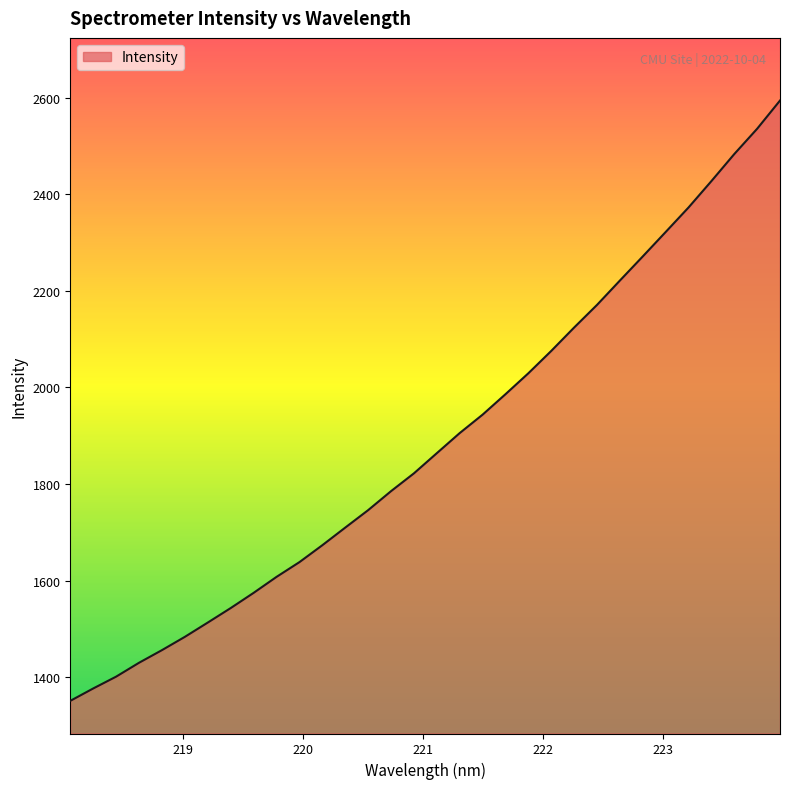

What is the difference between the maximum and minimum values?

1242.6